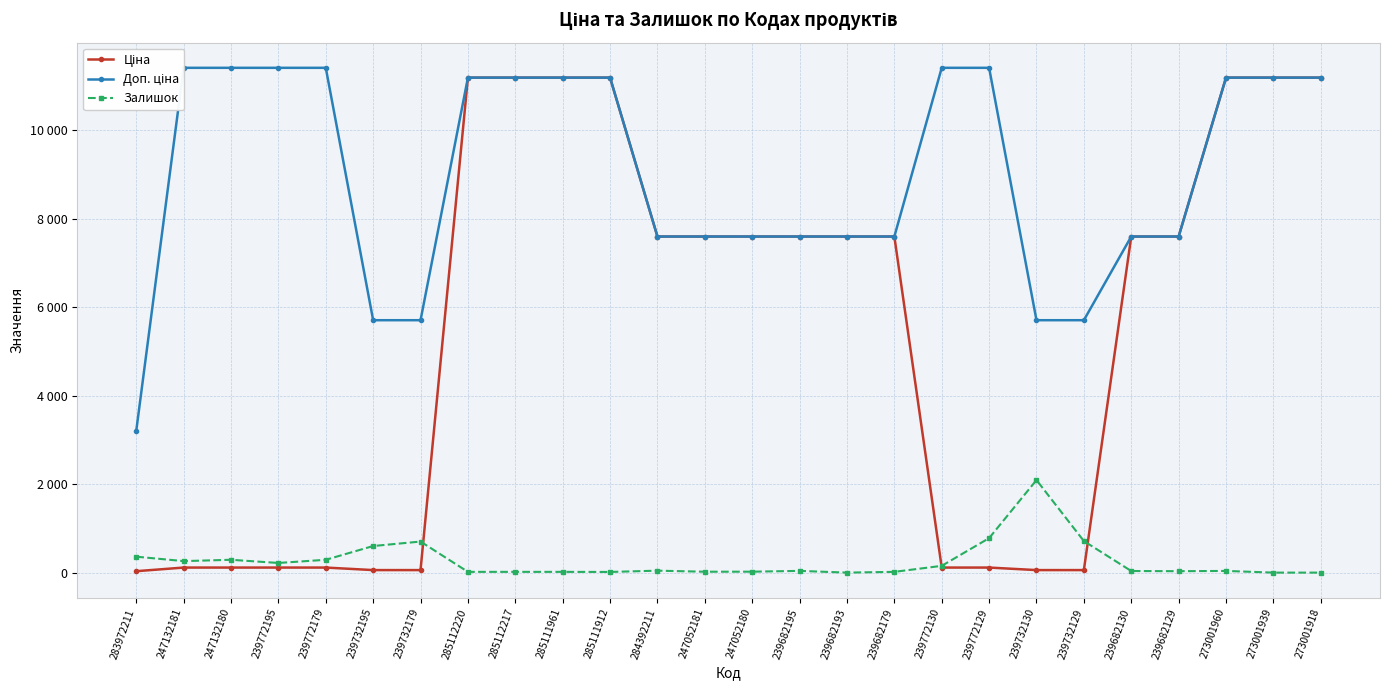

What is the minimum value for Ціна?

32.0